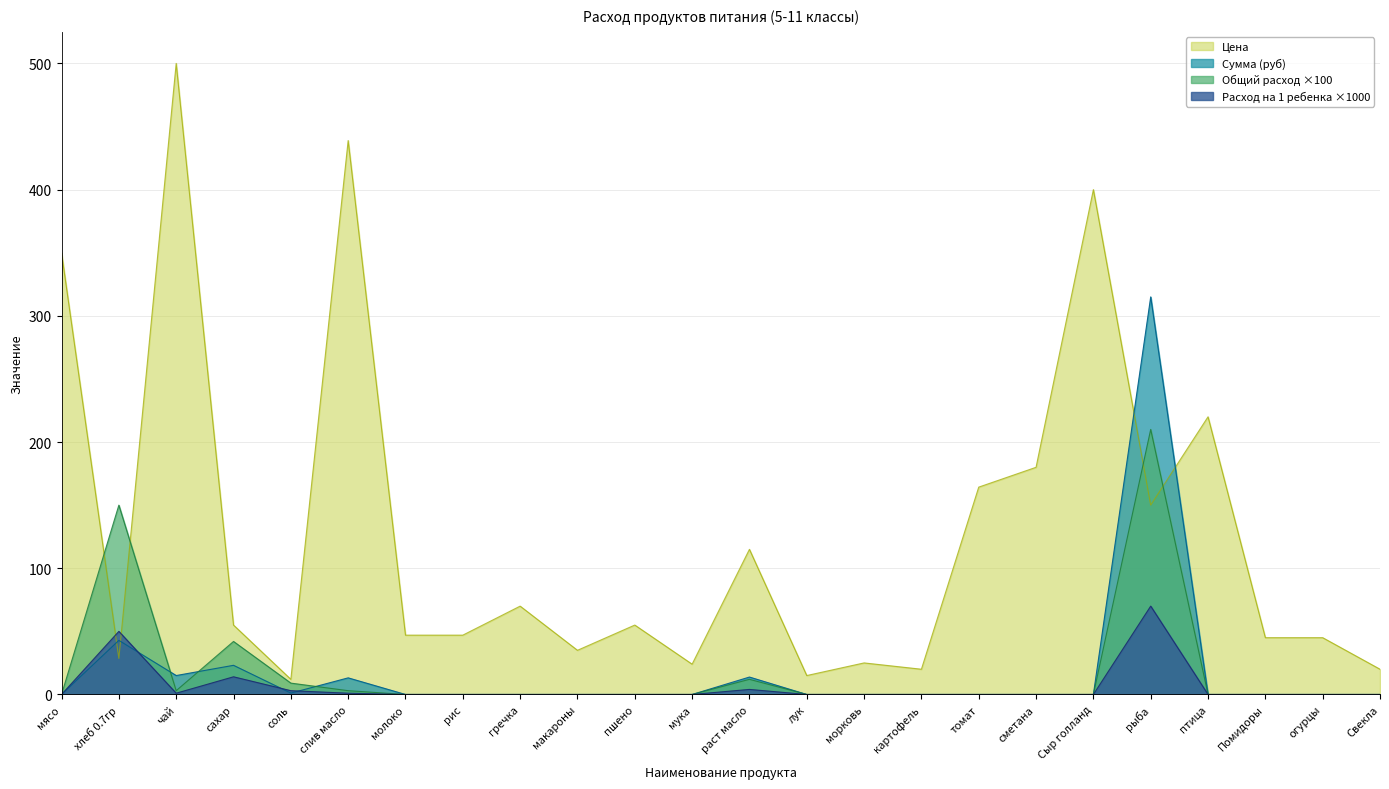

True or false: Расход на 1 ребенка and Общий расход intersect in this chart.

False